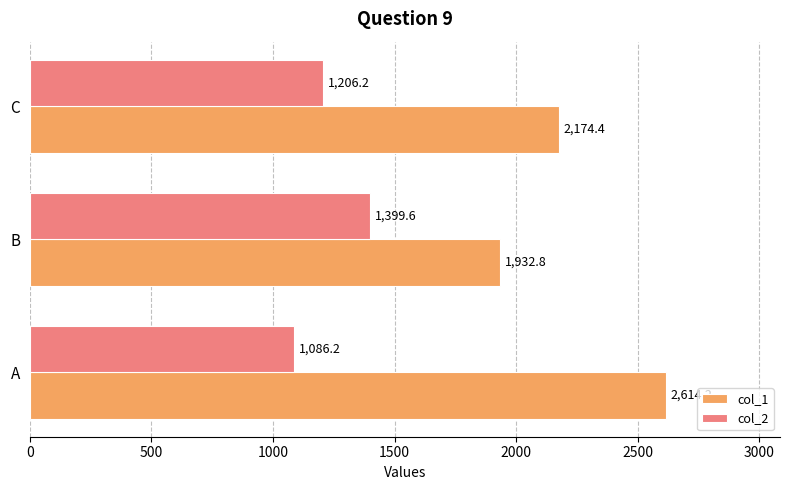

Which series has the widest spread of values?

col_1